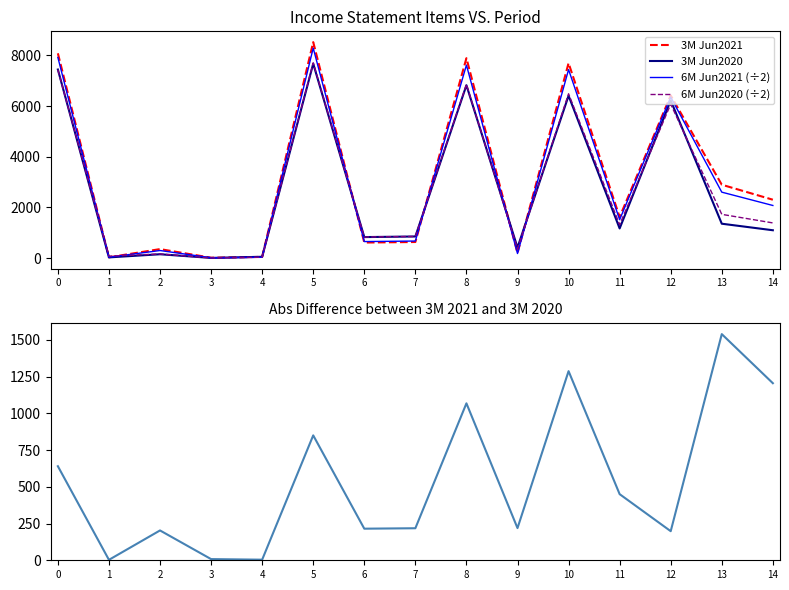

Between 13 and 3, which is larger?

13